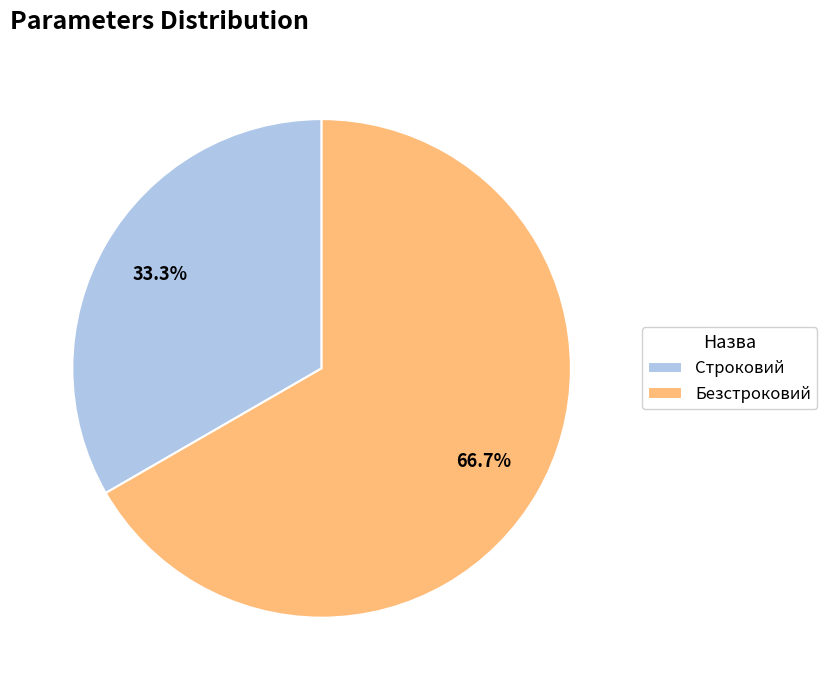

How much of the chart is everything except Строковий?

66.7%